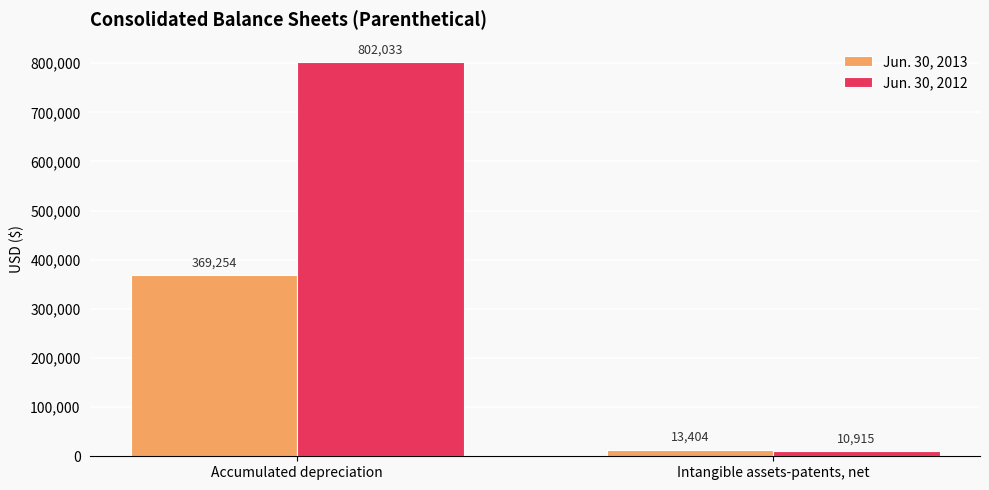

How many bars are there in total?

4